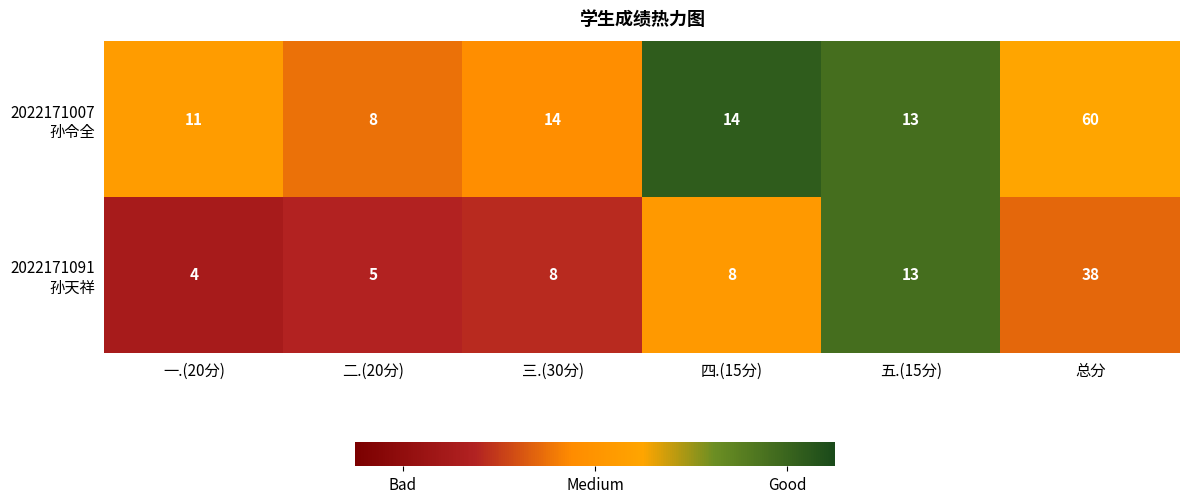

What is the total value across all series at 四.(15分)?

22